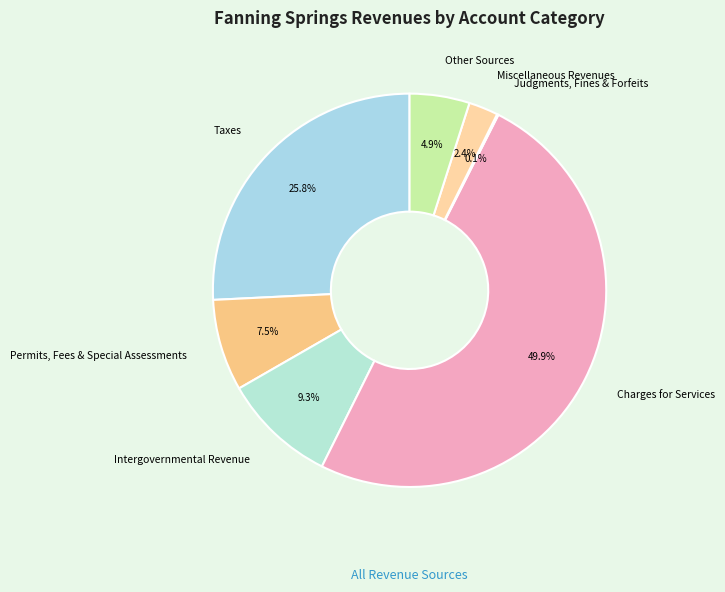

What portion of the pie excludes Permits, Fees & Special Assessments?

92.5%